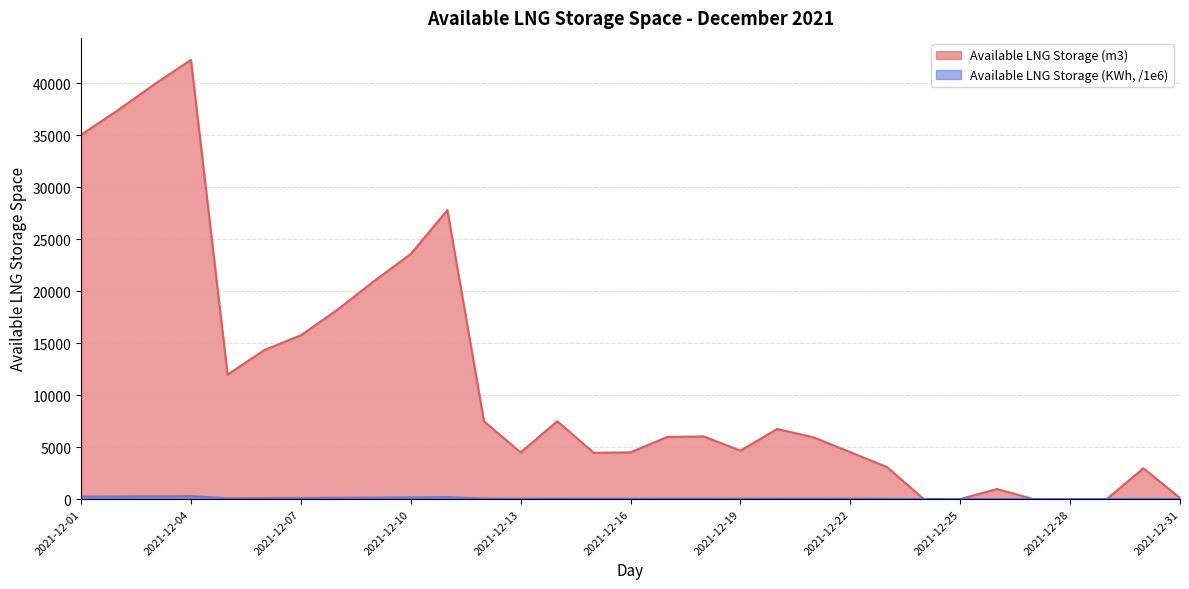

Rank the categories by Available LNG Storage (m3) value from lowest to highest.

2021-12-25, 2021-12-27, 2021-12-28, 2021-12-29, 2021-12-24, 2021-12-31, 2021-12-26, 2021-12-30, 2021-12-23, 2021-12-15, 2021-12-13, 2021-12-16, 2021-12-22, 2021-12-19, 2021-12-21, 2021-12-17, 2021-12-18, 2021-12-20, 2021-12-12, 2021-12-14, 2021-12-05, 2021-12-06, 2021-12-07, 2021-12-08, 2021-12-09, 2021-12-10, 2021-12-11, 2021-12-01, 2021-12-02, 2021-12-03, 2021-12-04